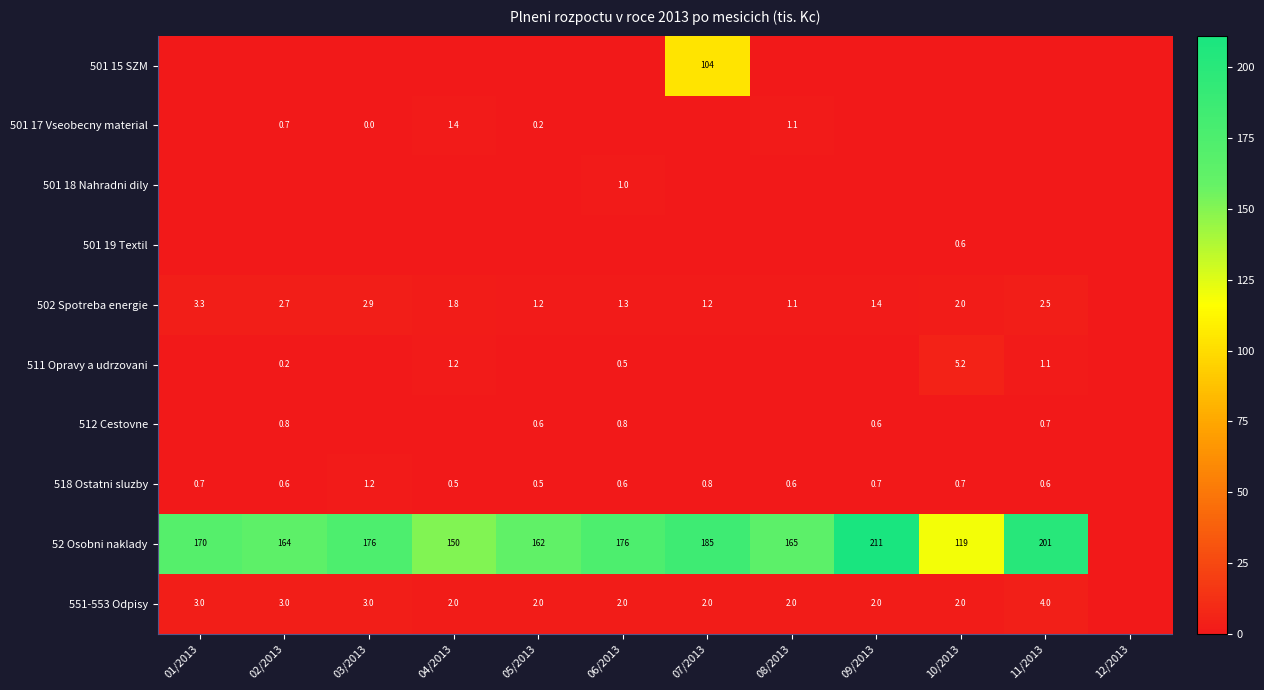

What is the sum of the 518 Ostatni sluzby values at 05/2013 and 01/2013?

1.2